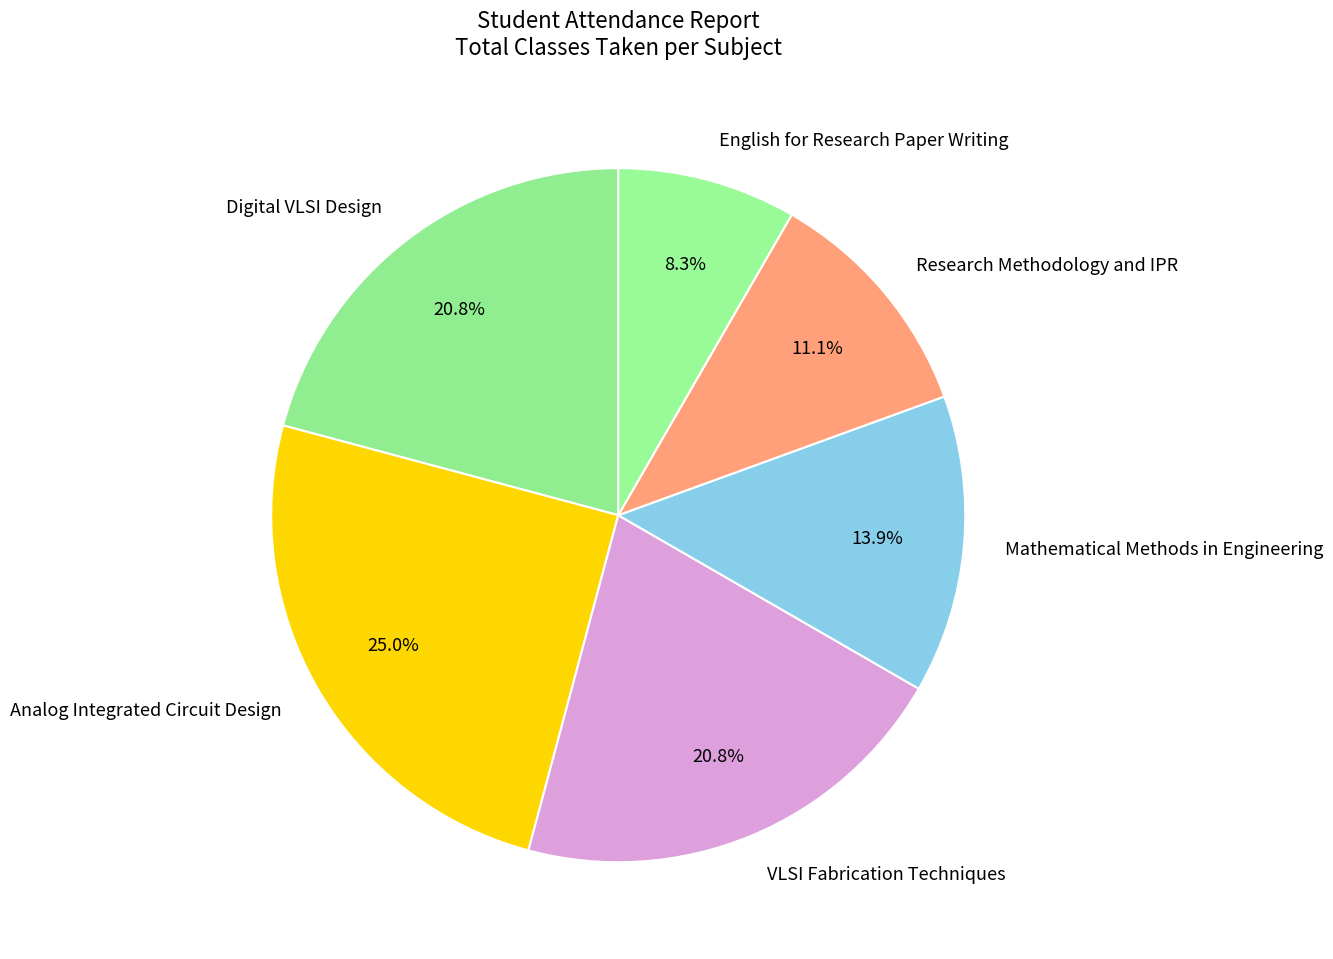

Is it true that Analog Integrated Circuit Design is 33% of the pie?

False